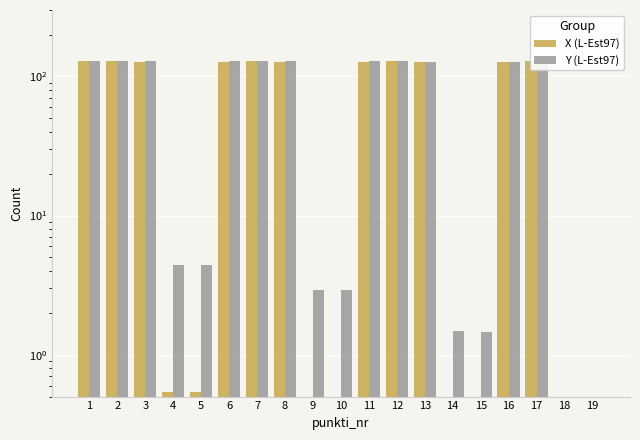

Which series changed the most between 2 and 8?

X (L-Est97)